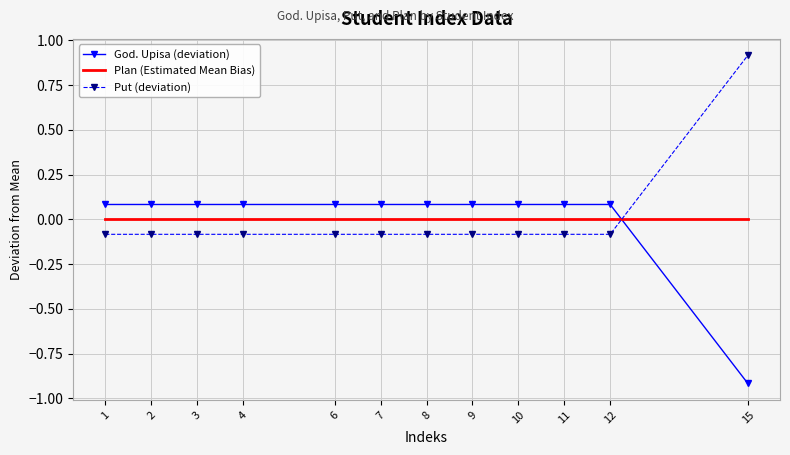

Rank the series at 9 from lowest to highest value.

Put (deviation), Plan (Estimated Mean Bias), God. Upisa (deviation)